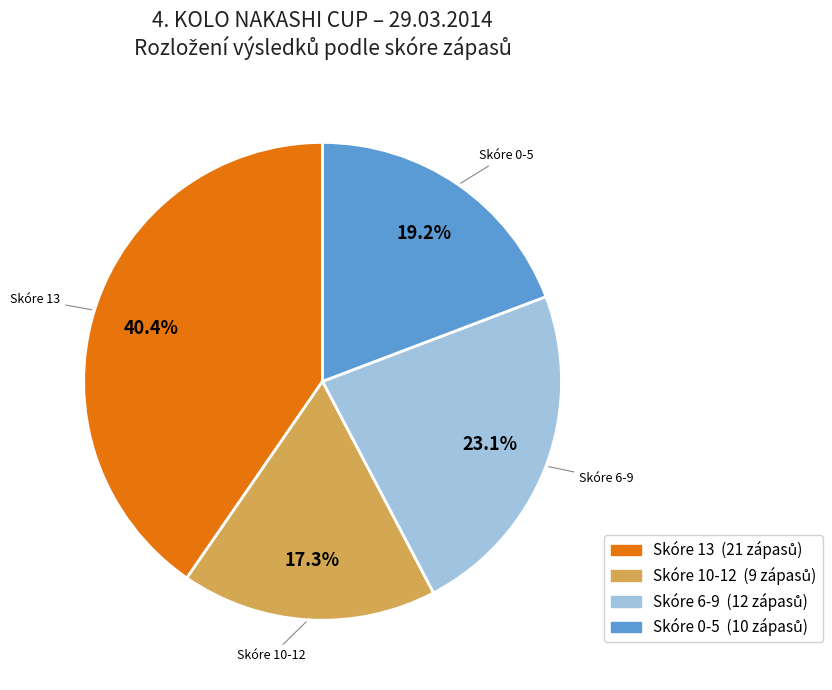

What percentage do Skóre 13 and Skóre 6-9 together represent?

63.5%